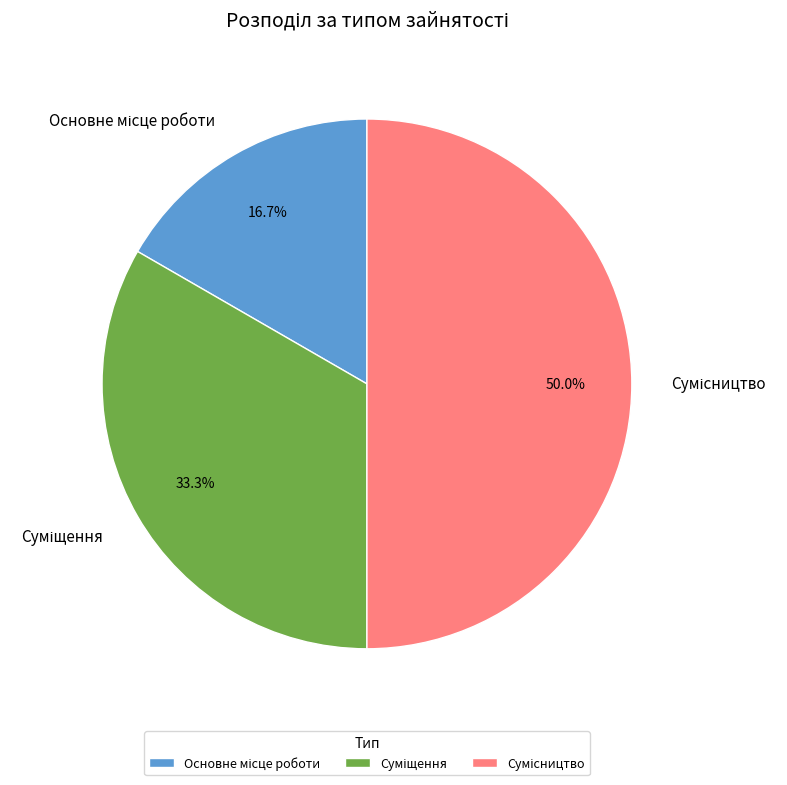

To the nearest percent, what percentage of the pie is Основне місце роботи?

17%